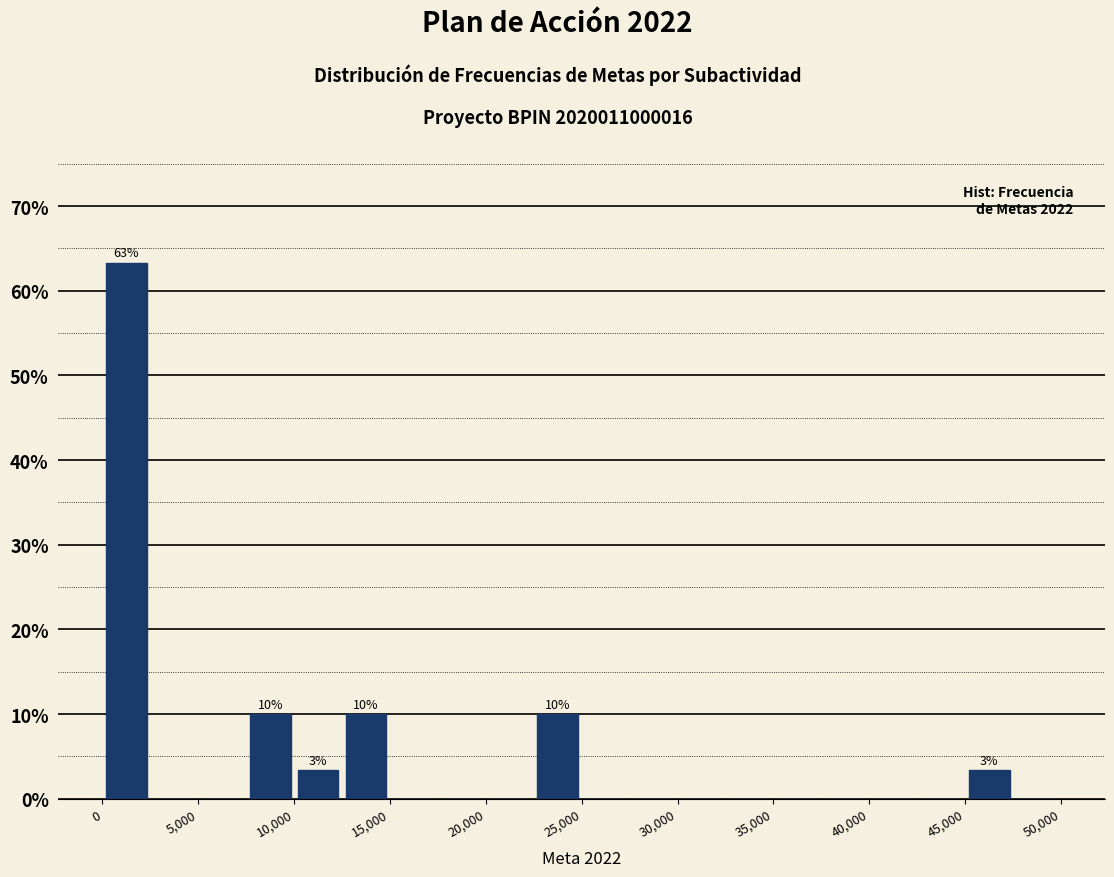

Which range on the x-axis has the tallest bar?

0 to 2500